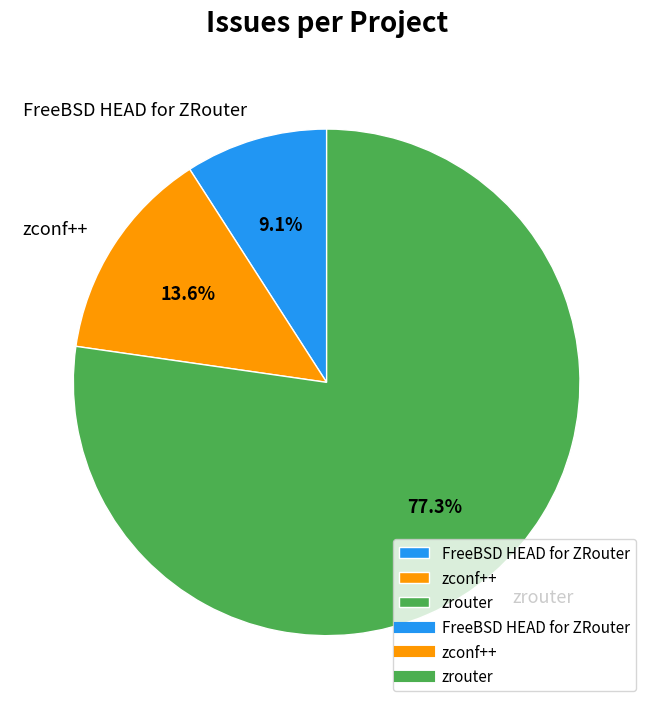

Between zrouter and FreeBSD HEAD for ZRouter, which is larger?

zrouter